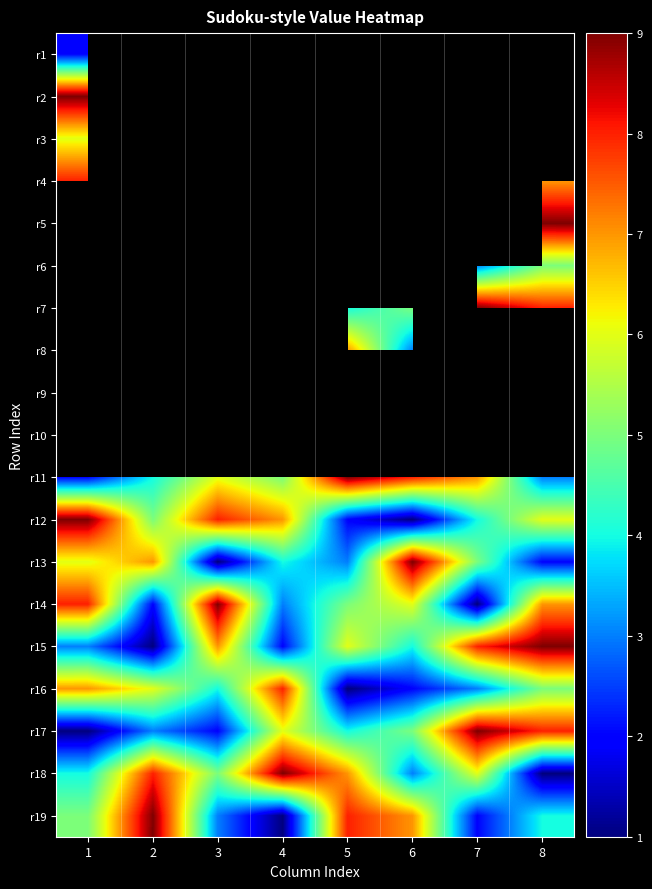

Between 8 and 6, which is larger?

6